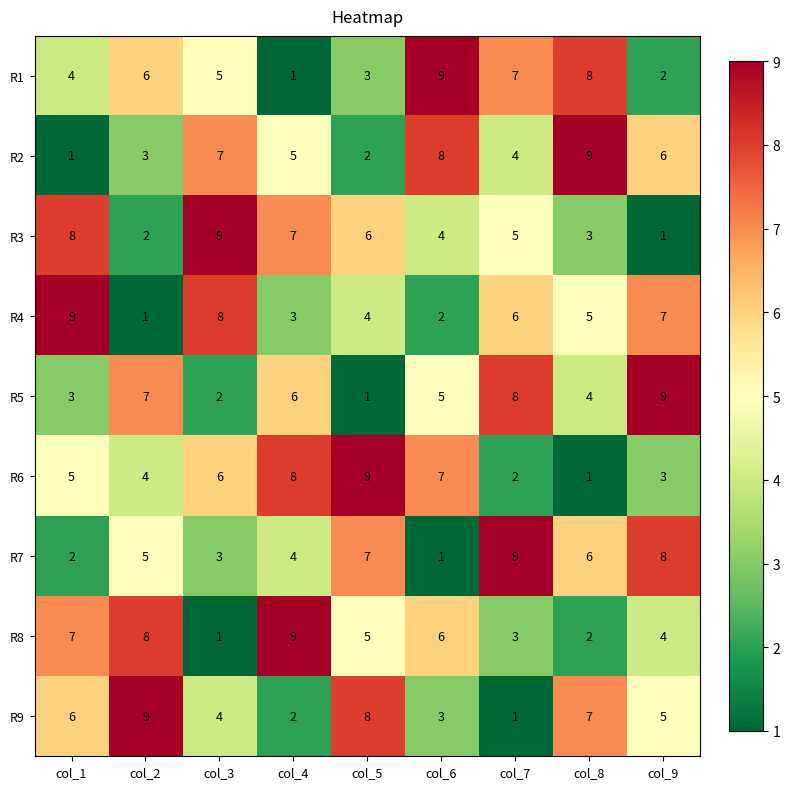

Which series changed the most between col_4 and col_6?

R1